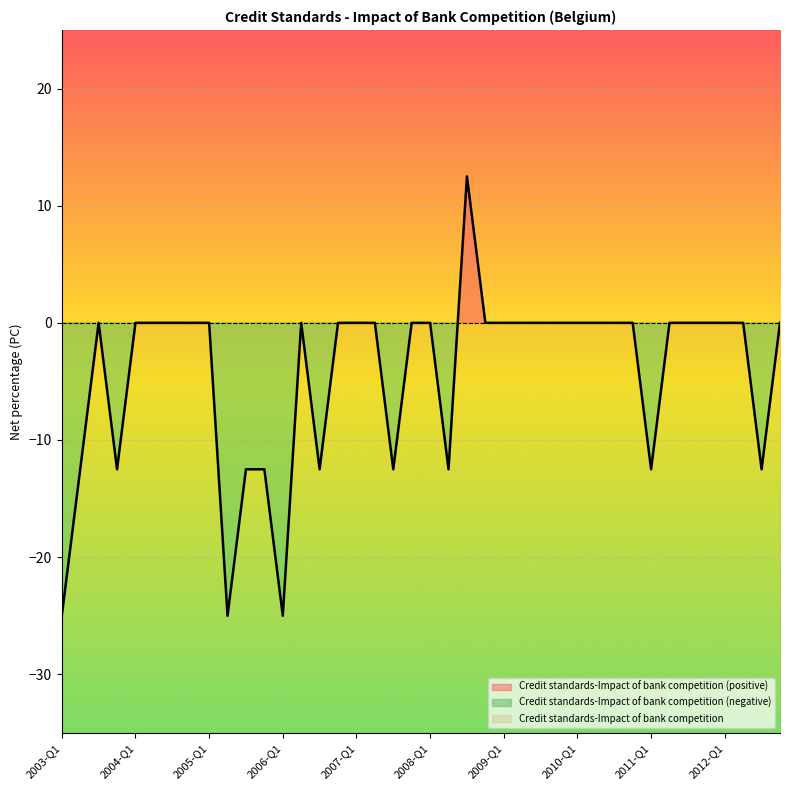

What position from the right is 2005-Q4?

29